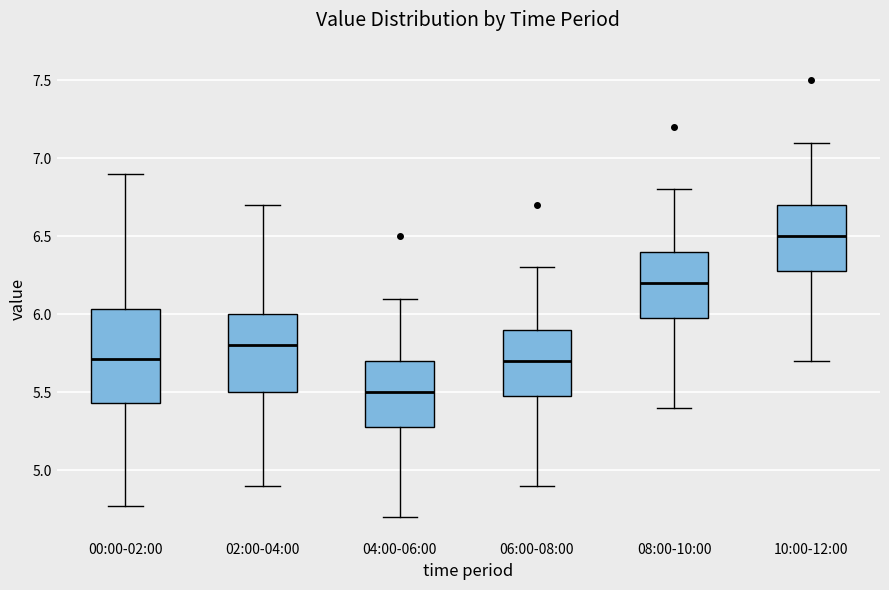

Comparing the boxes themselves (not the whiskers), which one is the tallest?

00:00-02:00